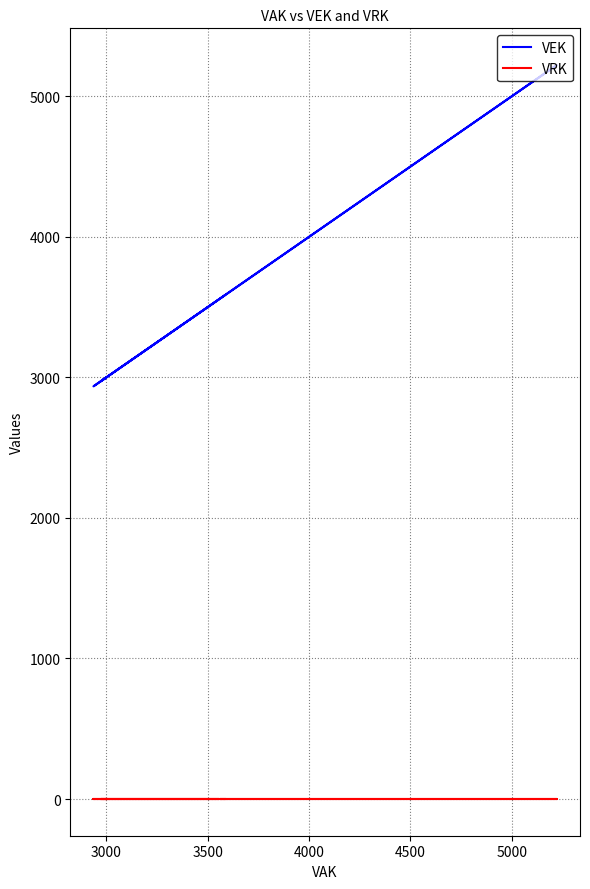

List the series in order of their peak value, lowest first.

VRK, VEK